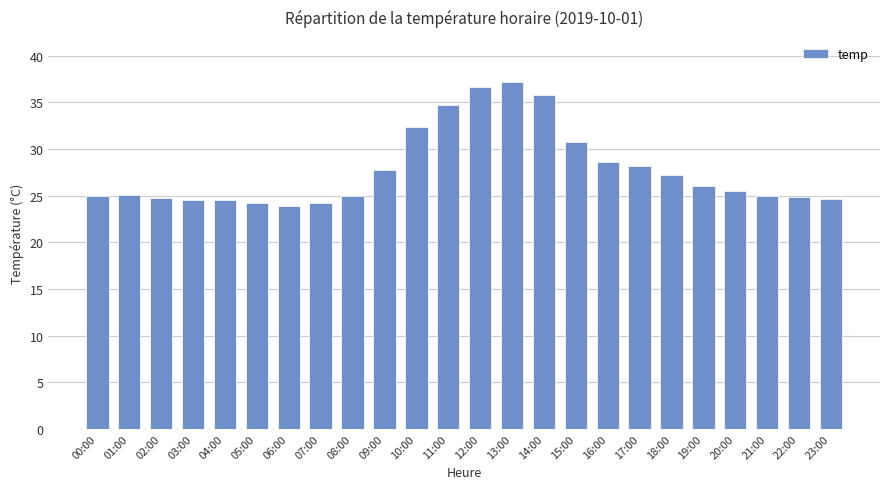

What is the difference between the maximum and minimum values?

13.3